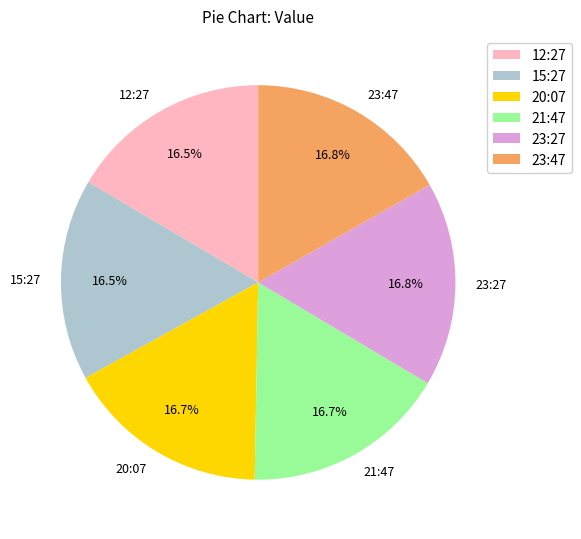

How many segments does this pie chart have?

6